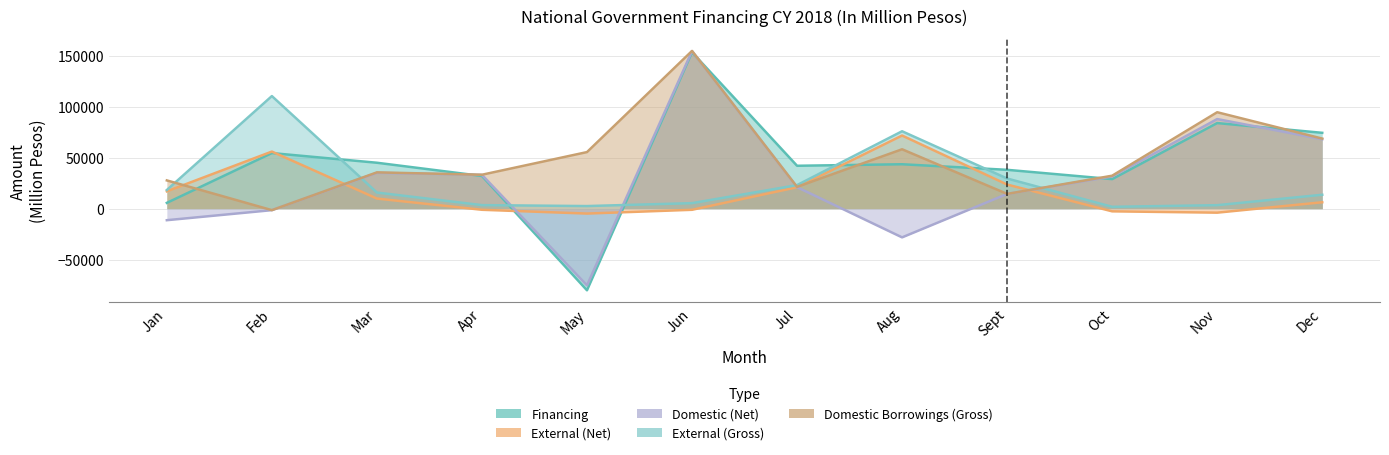

Reading left to right, transcribe all the data shown in this chart.

Financing: Jan=5669	Feb=54479	Mar=44993	Apr=32018	May=-80016	Jun=153291	Jul=42026	Aug=43514	Sept=38061	Oct=28937	Nov=83884	Dec=74321
External (Net): Jan=16980	Feb=55948	Mar=9893	Apr=-1103	May=-4815	Jun=-1118	Jul=20975	Aug=71668	Sept=23614	Oct=-2629	Nov=-3930	Dec=6269
Domestic (Net): Jan=-11311	Feb=-1469	Mar=35100	Apr=33121	May=-75201	Jun=154409	Jul=21051	Aug=-28154	Sept=14447	Oct=31566	Nov=87814	Dec=68052
External (Gross): Jan=18278	Feb=110339	Mar=15785	Apr=3455	May=2534	Jun=5394	Jul=23072	Aug=75853	Sept=29532	Oct=1810	Nov=3410	Dec=13615
Domestic Borrowings (Gross): Jan=27681	Feb=-1469	Mar=35565	Apr=33237	May=55435	Jun=154588	Jul=21324	Aug=58196	Sept=14447	Oct=32292	Nov=94502	Dec=68676